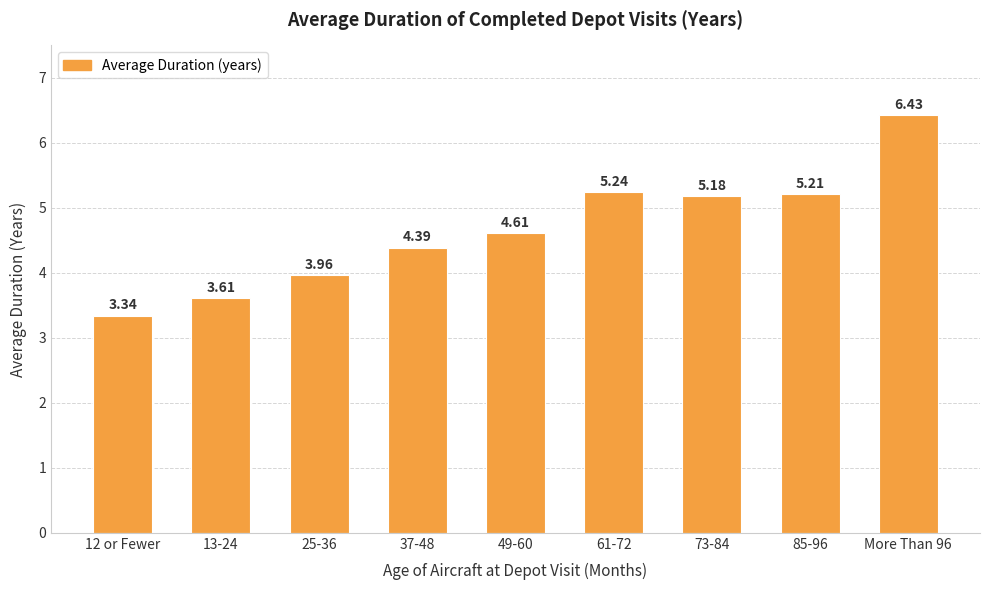

List the labels in order of value, smallest first.

12 or Fewer, 13-24, 25-36, 37-48, 49-60, 73-84, 85-96, 61-72, More Than 96